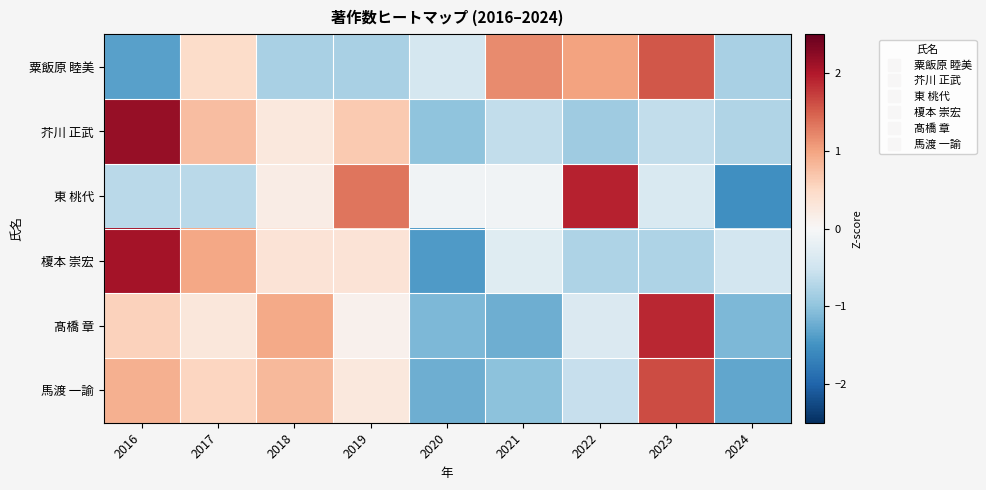

At 2018, list the series in order from largest to smallest.

髙橋 章, 馬渡 一諭, 榎本 崇宏, 芥川 正武, 東 桃代, 粟飯原 睦美